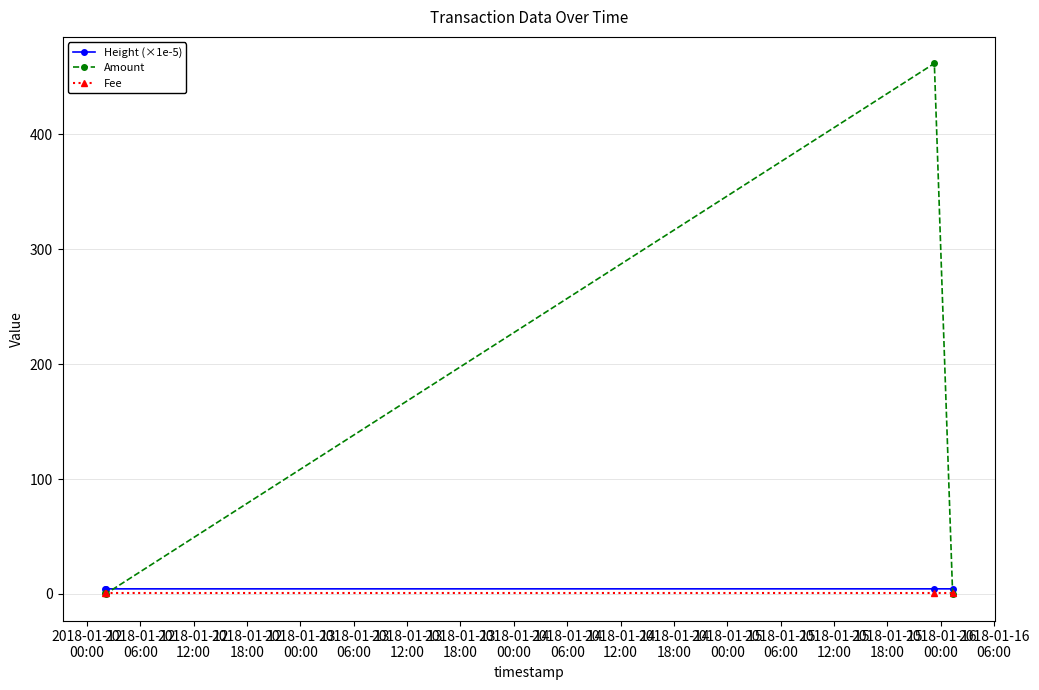

Which series has the largest total across all categories?

Amount